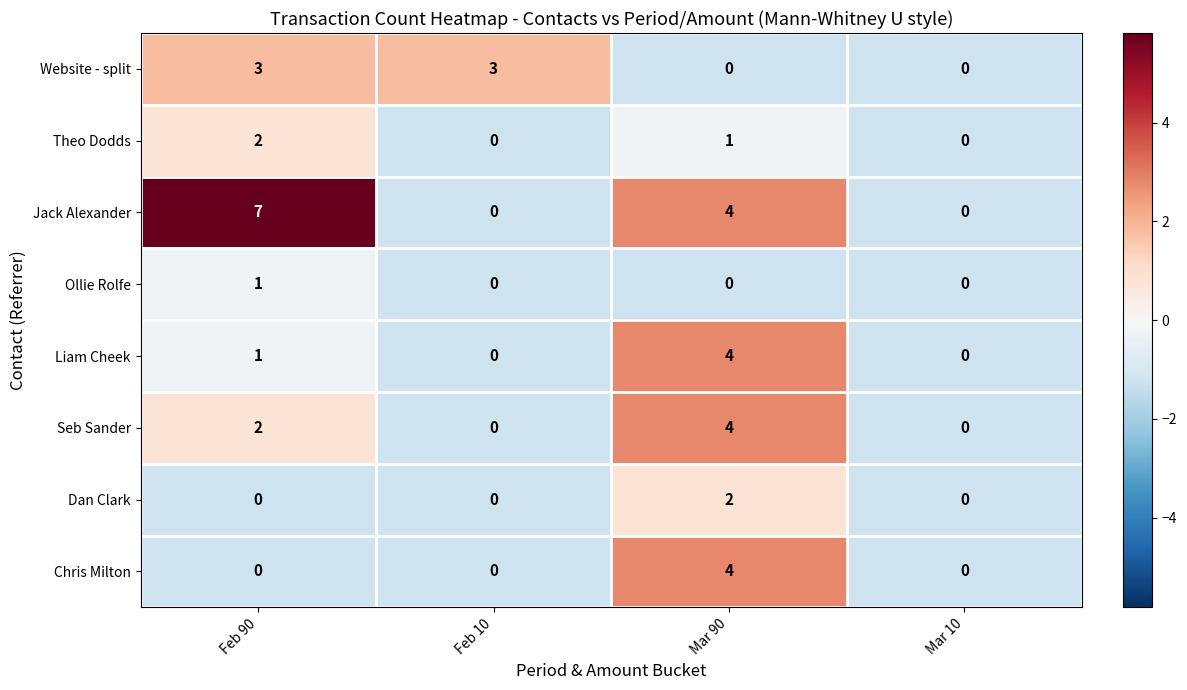

What is the difference between the maximum and minimum values in the Chris Milton series?

4